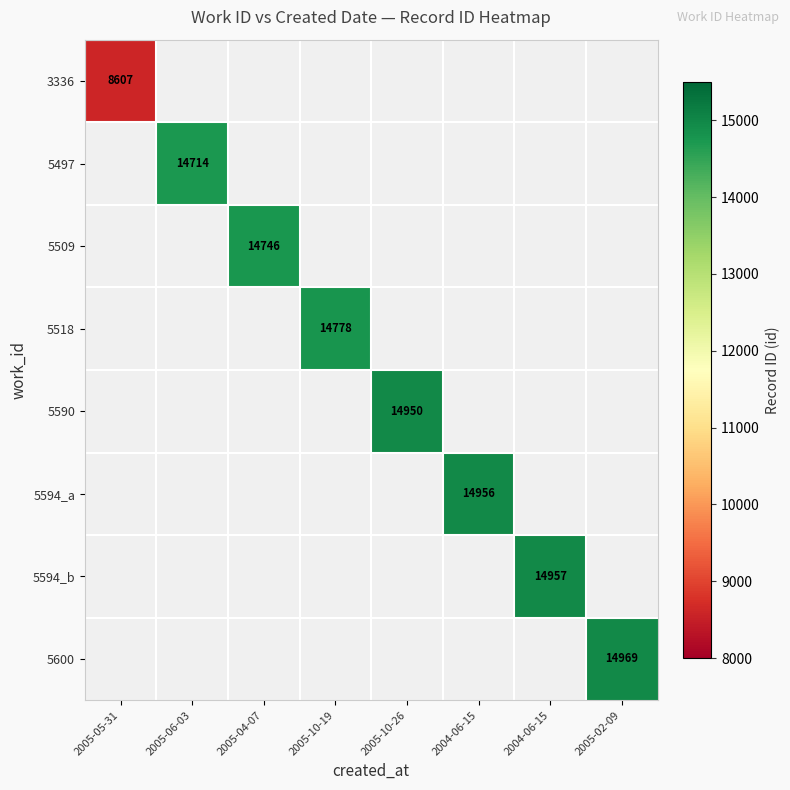

Is it true that 5594_b equals 8277.4 at 2004-06-15?

False